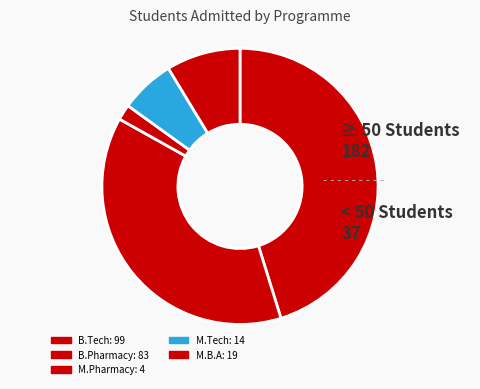

To the nearest percent, what is the difference between the largest and smallest slice percentages?

43%